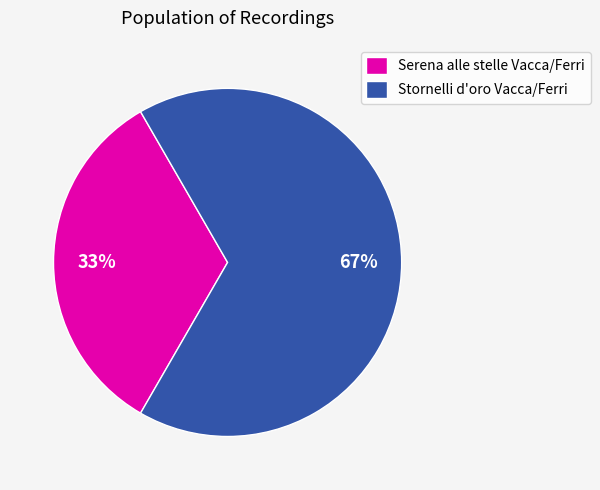

What is the smallest slice in the pie chart?

Serena alle stelle Vacca/Ferri